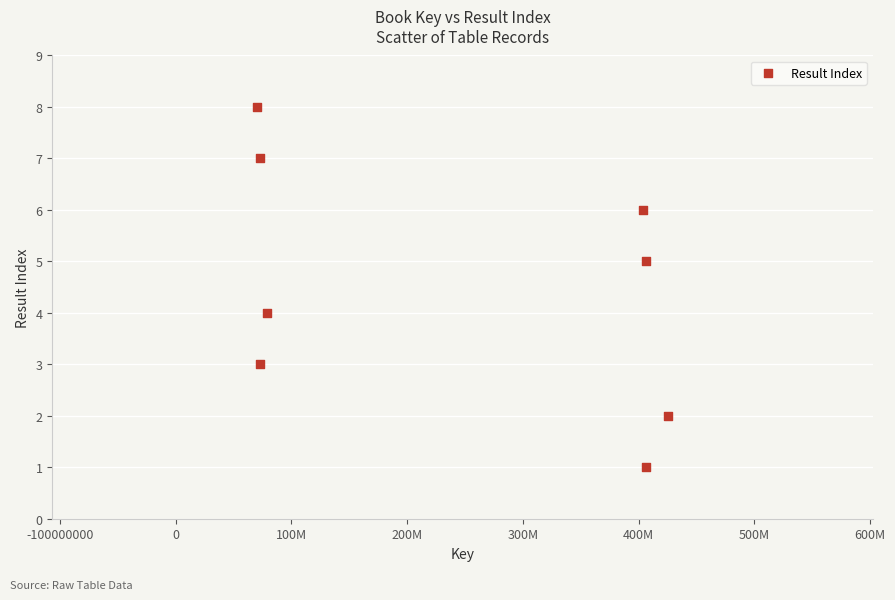

What is the range of Y values (max minus min)?

7